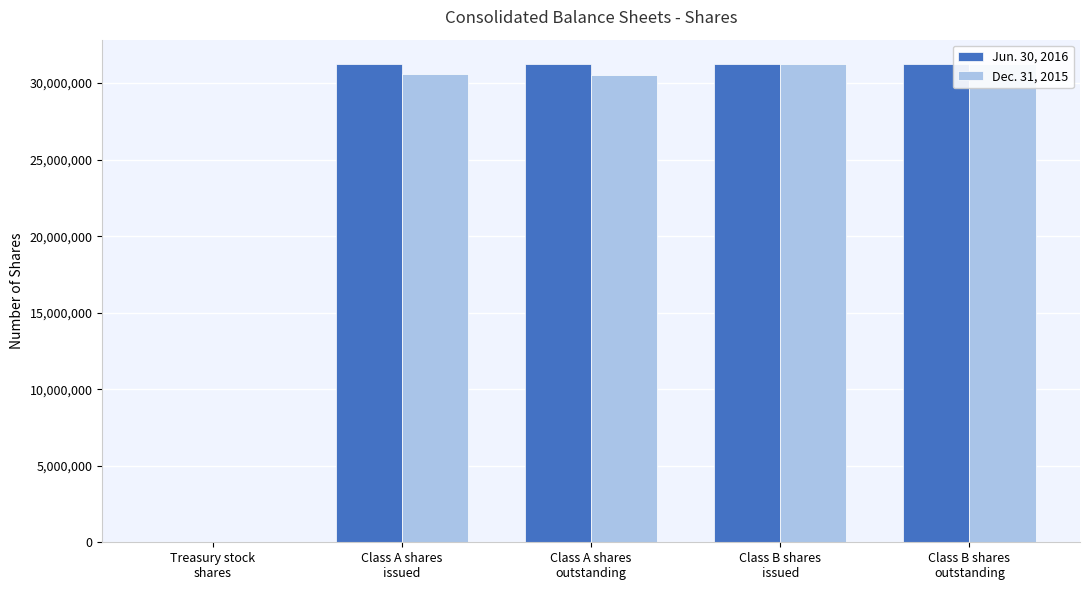

How many data points in Jun. 30, 2016 are less than 31230213?

1